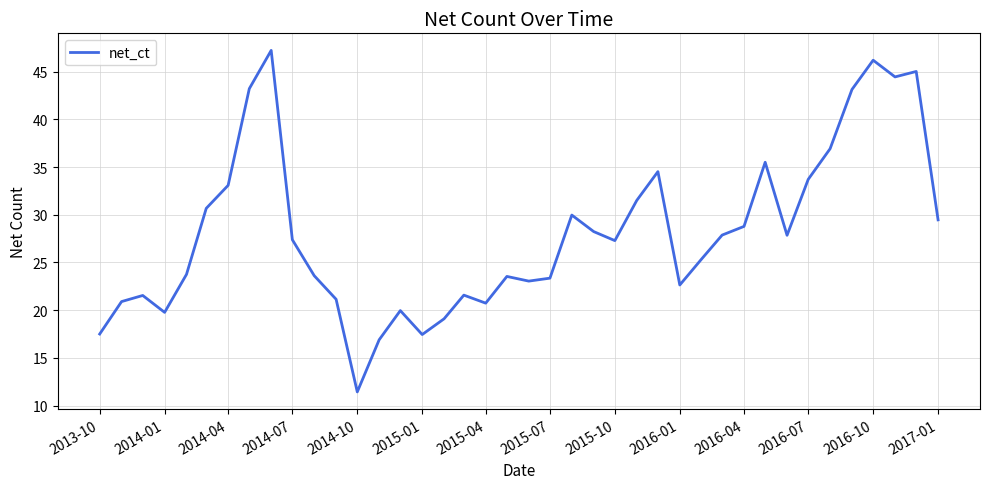

What is the smallest value displayed?

11.4